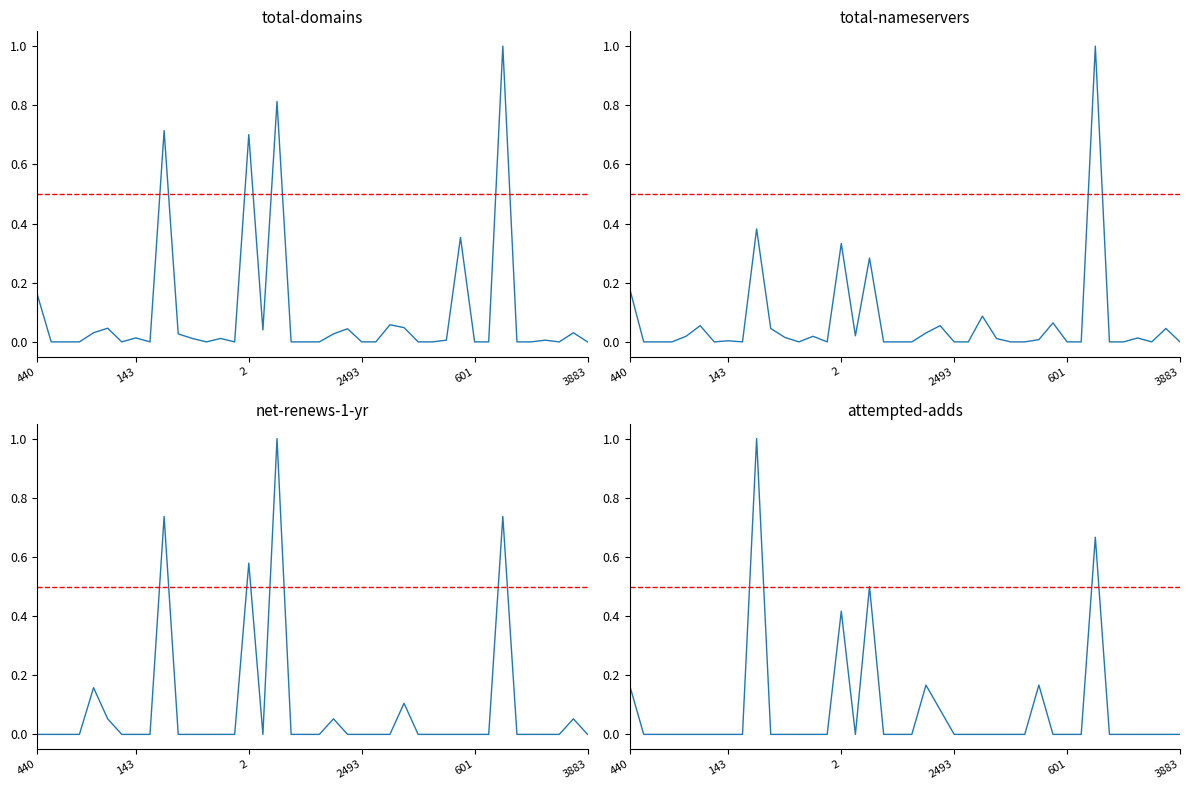

List the labels in order of total-domains value, largest first.

33, 17, 9, 15, 30, 440, 25, 26, 3883, 22, 16, 601, 38, 10, 21, 7, 11, 13, 29, 36, 143, 2, 2493, 6, 8, 12, 14, 18, 19, 20, 23, 24, 27, 28, 31, 32, 34, 35, 37, 39